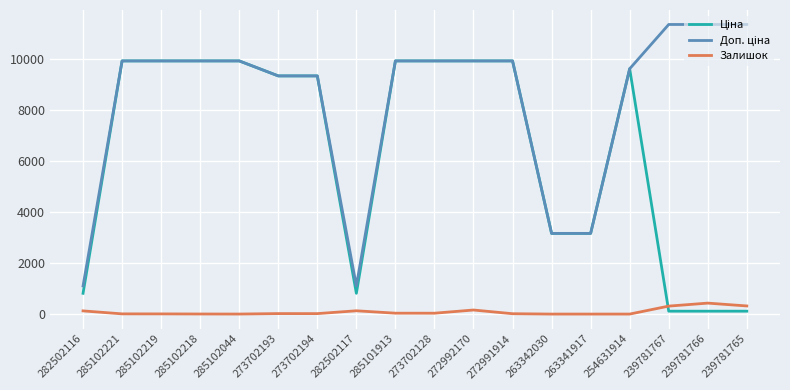

What is the greatest value displayed?

11334.0